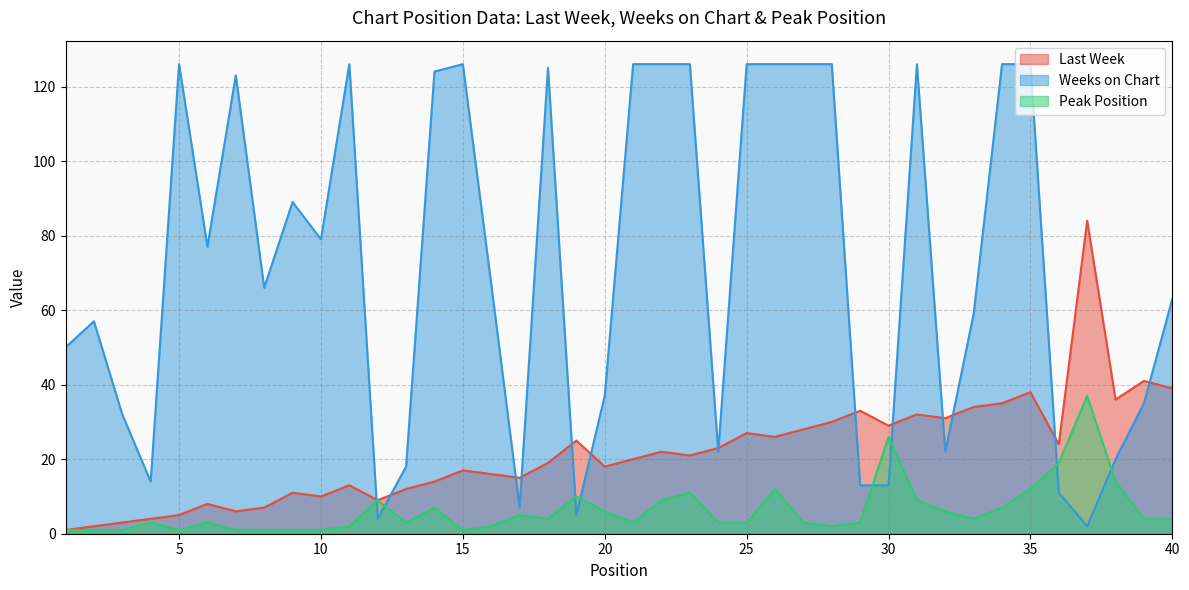

Reading left to right, extract all data points from this chart.

Last Week: 1=1	2=2	3=3	4=4	5=5	6=8	7=6	8=7	9=11	10=10	11=13	12=9	13=12	14=14	15=17	16=16	17=15	18=19	19=25	20=18	21=20	22=22	23=21	24=23	25=27	26=26	27=28	28=30	29=33	30=29	31=32	32=31	33=34	34=35	35=38	36=24	37=84	38=36	39=41	40=39
Weeks on Chart: 1=50	2=57	3=32	4=14	5=126	6=77	7=123	8=66	9=89	10=79	11=126	12=4	13=18	14=124	15=126	16=67	17=7	18=125	19=5	20=37	21=126	22=126	23=126	24=22	25=126	26=126	27=126	28=126	29=13	30=13	31=126	32=22	33=59	34=126	35=126	36=11	37=2	38=20	39=35	40=63
Peak Position: 1=1	2=1	3=1	4=3	5=1	6=3	7=1	8=1	9=1	10=1	11=2	12=9	13=3	14=7	15=1	16=2	17=5	18=4	19=10	20=6	21=3	22=9	23=11	24=3	25=3	26=12	27=3	28=2	29=3	30=26	31=9	32=6	33=4	34=7	35=12	36=19	37=37	38=14	39=4	40=4